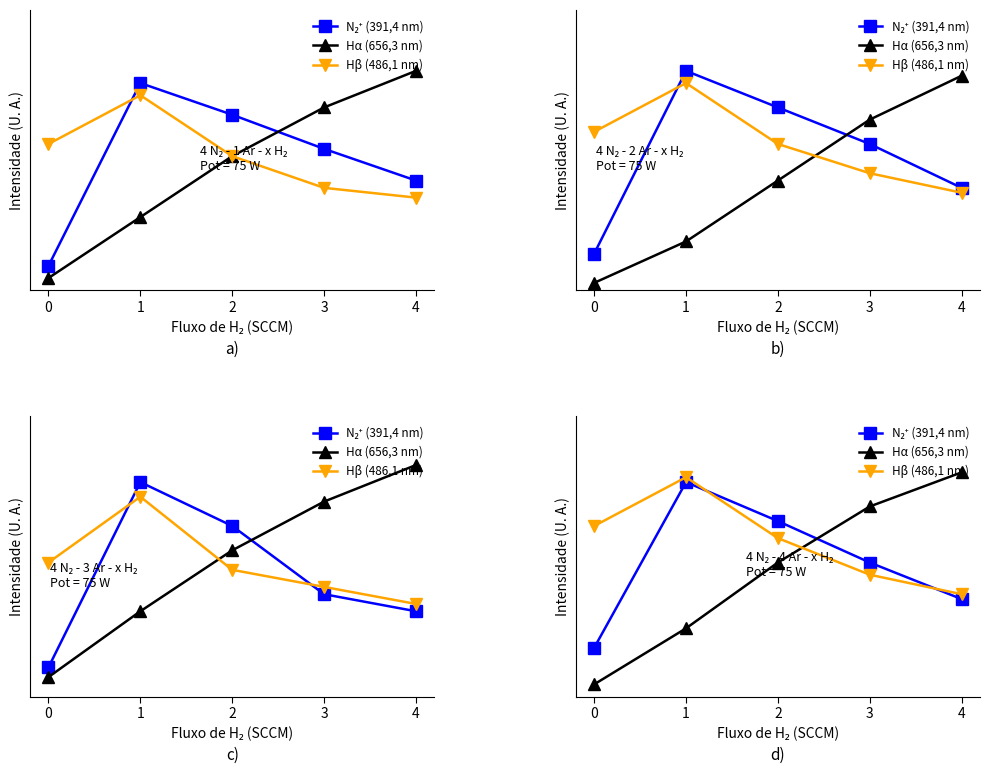

Reading left to right, extract all data points from this chart.

N₂⁺ (391,4 nm): 0=20	1=88	2=72	3=55	4=40
Hα (656,3 nm): 0=5	1=28	2=55	3=78	4=92
Hβ (486,1 nm): 0=70	1=90	2=65	3=50	4=42